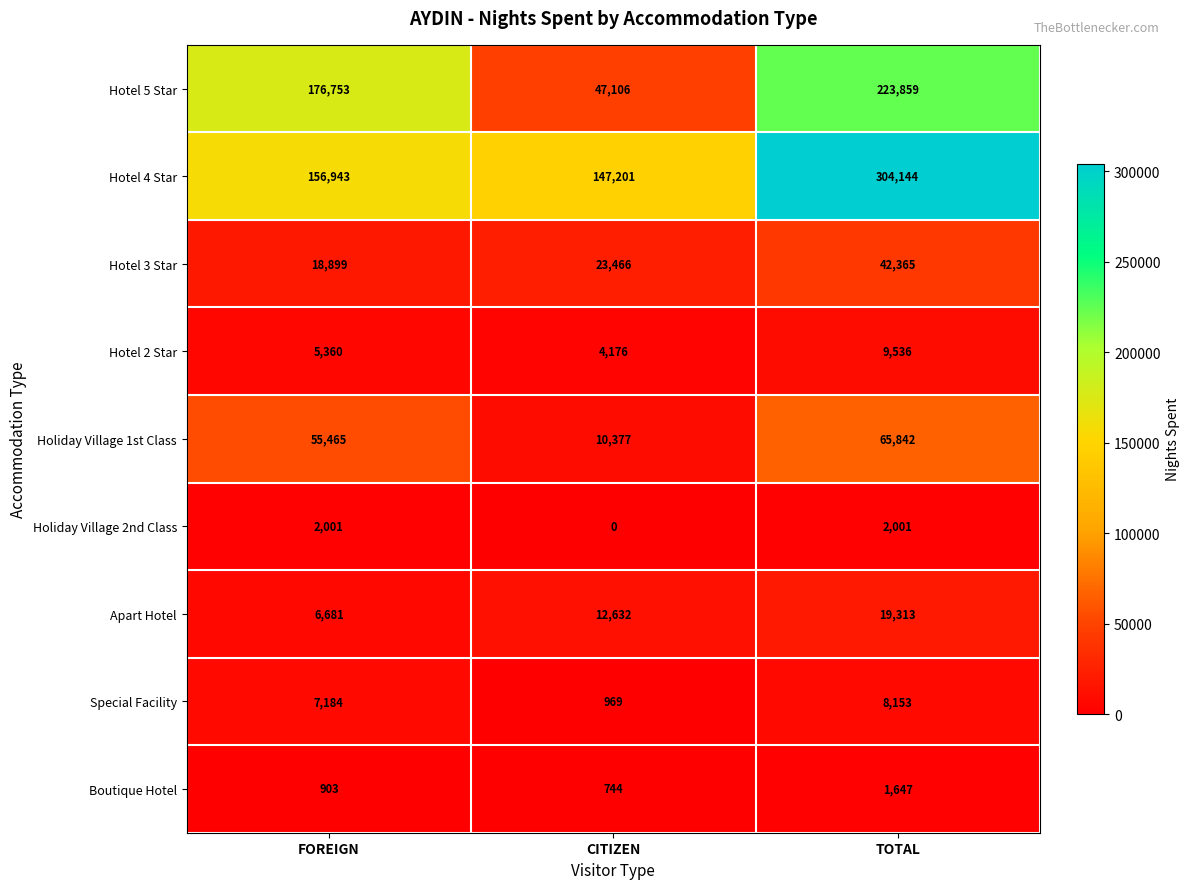

What is the total value across all series at CITIZEN?

246671